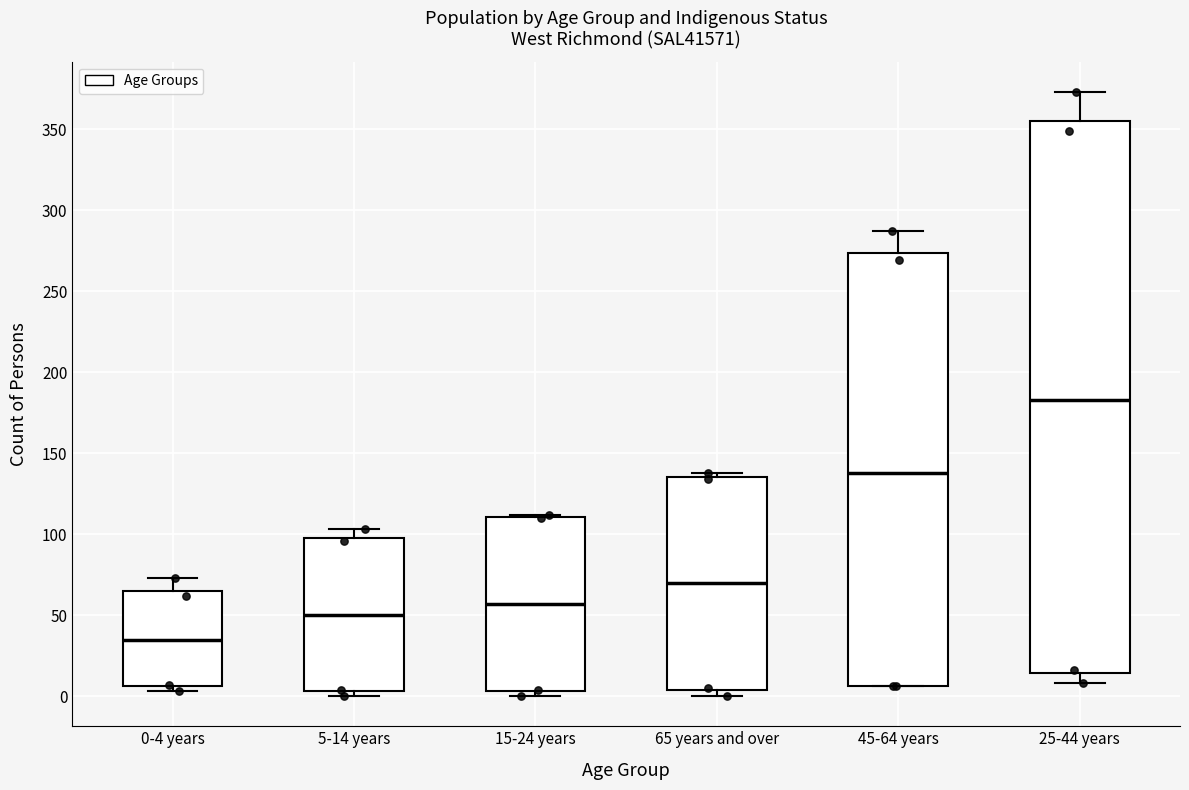

Which box's median line is the highest?

25-44 years